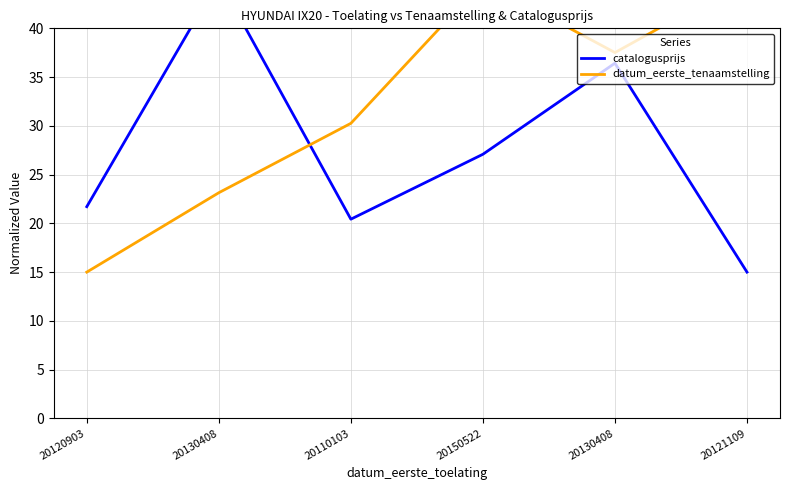

The datum_eerste_tenaamstelling series shows 49.3 at 20110103. True or false?

False